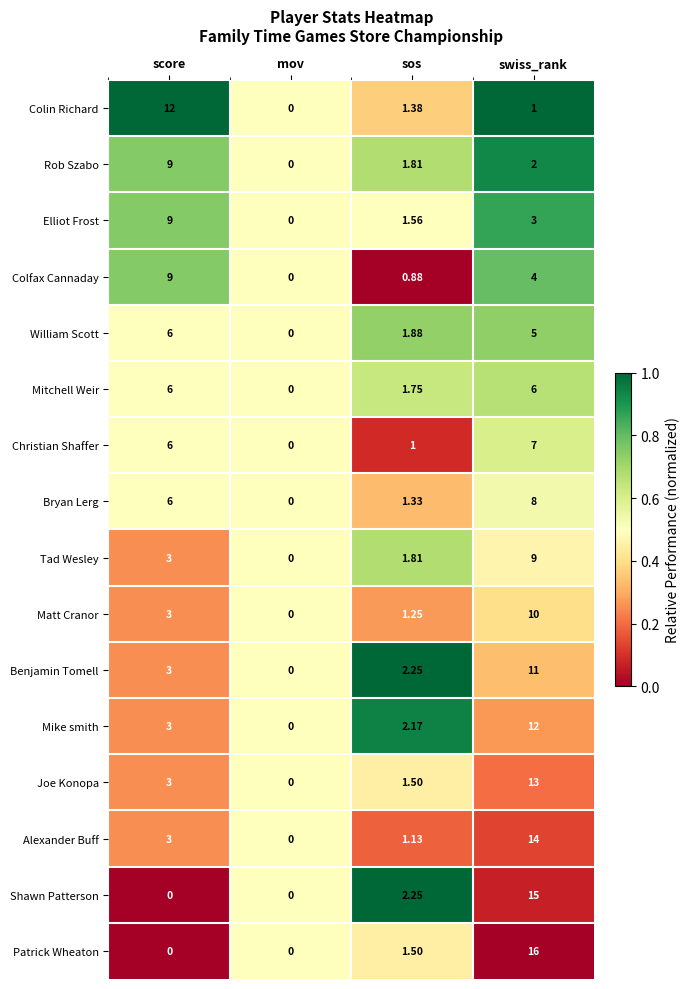

Is the value of Patrick Wheaton at mov greater than the value of Mike smith at swiss_rank?

No